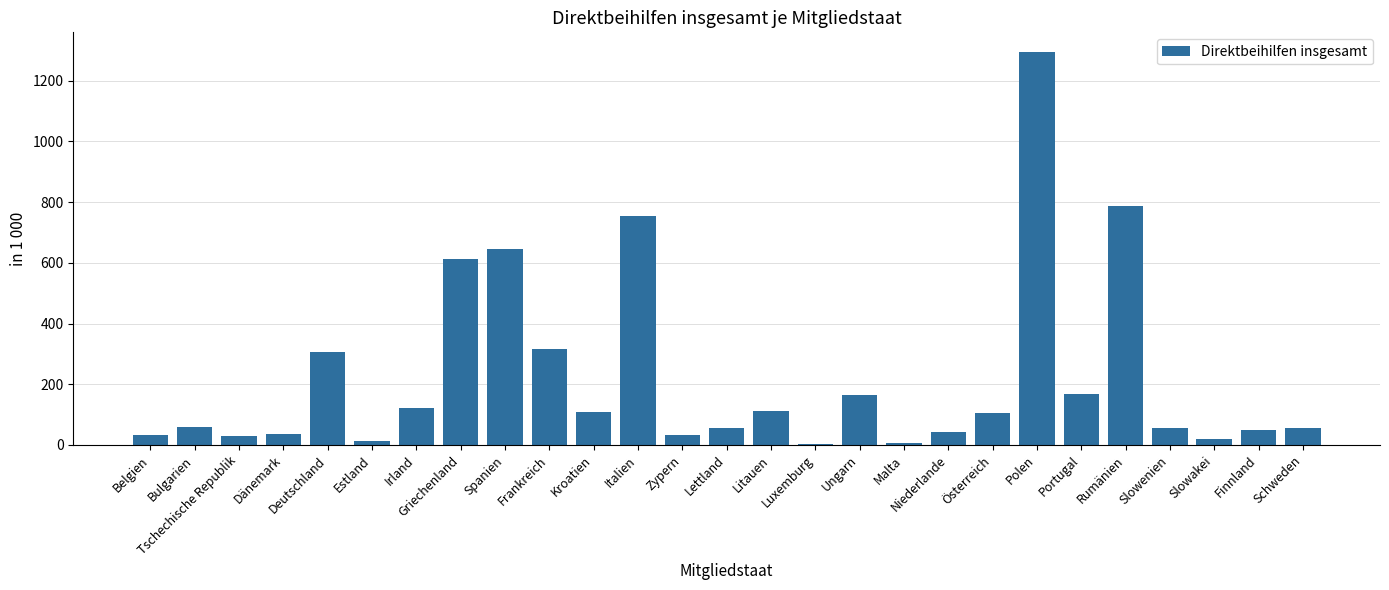

Approximately how many times larger is the value at Rumänien compared to Polen?

0.6